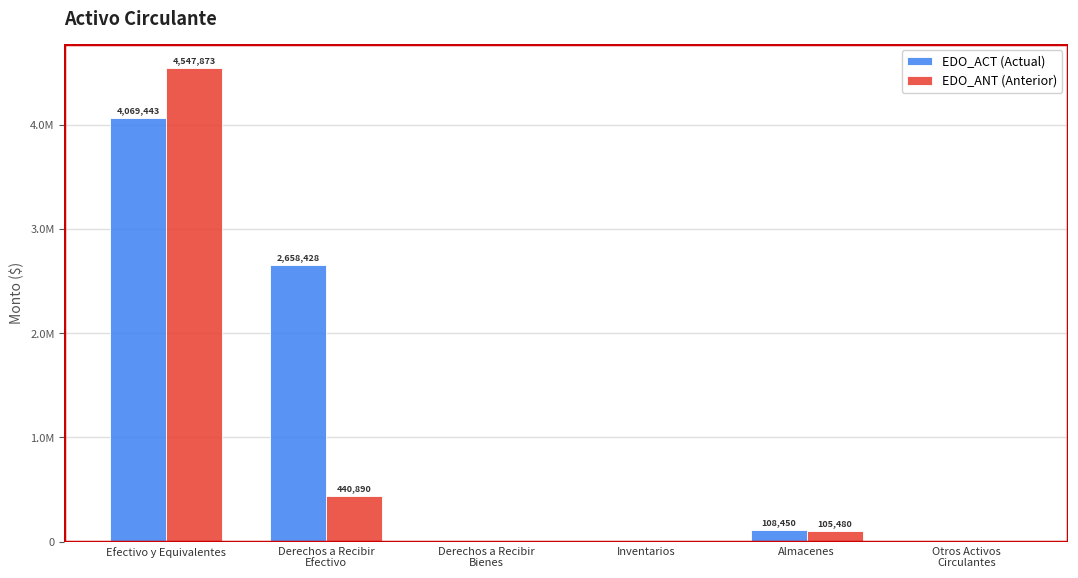

Which series has the largest total across all categories?

EDO_ACT (Actual)